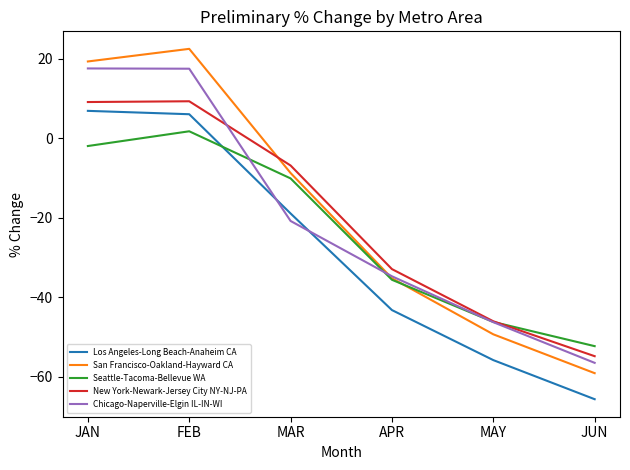

What is the minimum value shown in the chart?

-65.7